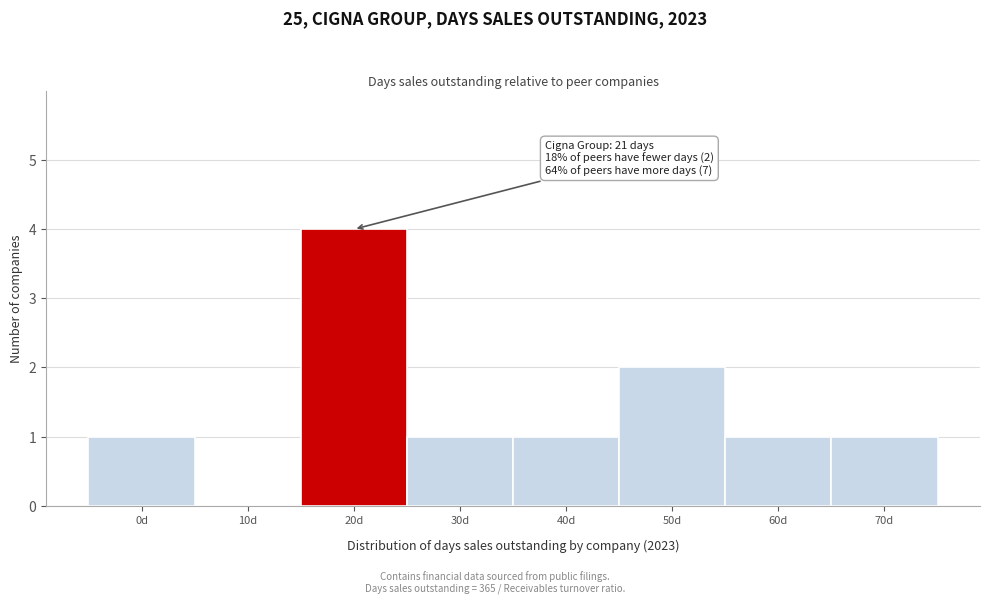

Reading left to right, transcribe all the data shown in this chart.

0d=1	10d=0	20d=4	30d=1	40d=1	50d=2	60d=1	70d=1